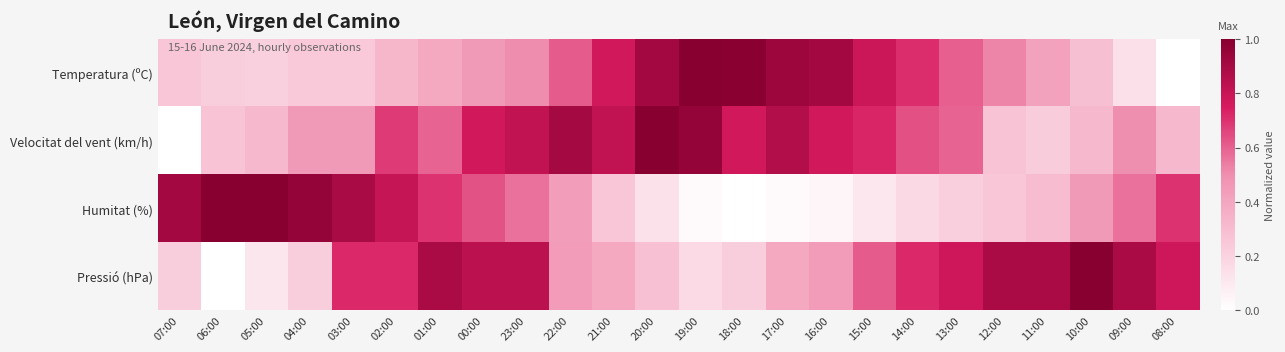

Rank the series by their maximum value, from lowest to highest.

Temperatura (ºC), Velocitat del vent (km/h), Humitat (%), Pressió (hPa)